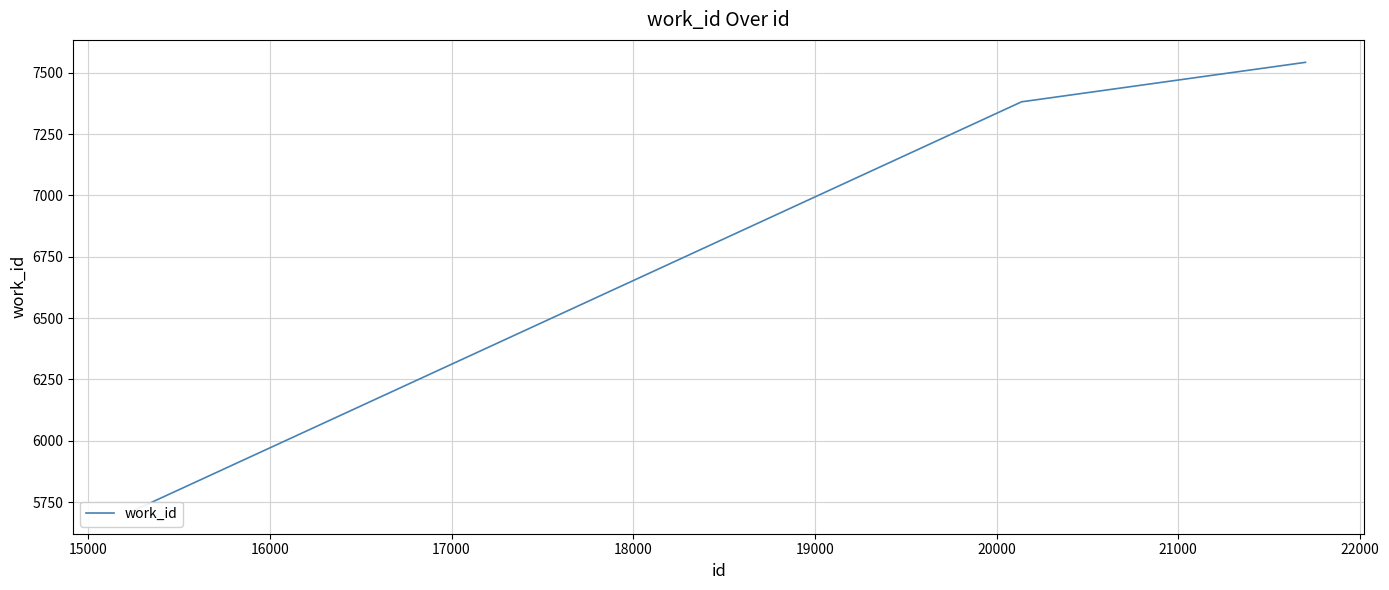

What is the value of the 4th point from the left?

7382